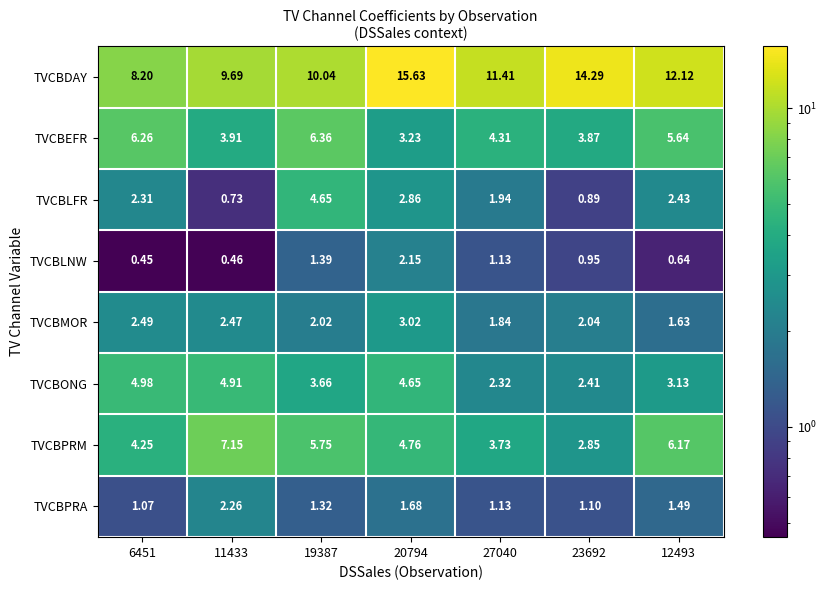

Rank the series by their maximum value, from highest to lowest.

TVCBDAY, TVCBPRM, TVCBEFR, TVCBONG, TVCBLFR, TVCBMOR, TVCBPRA, TVCBLNW